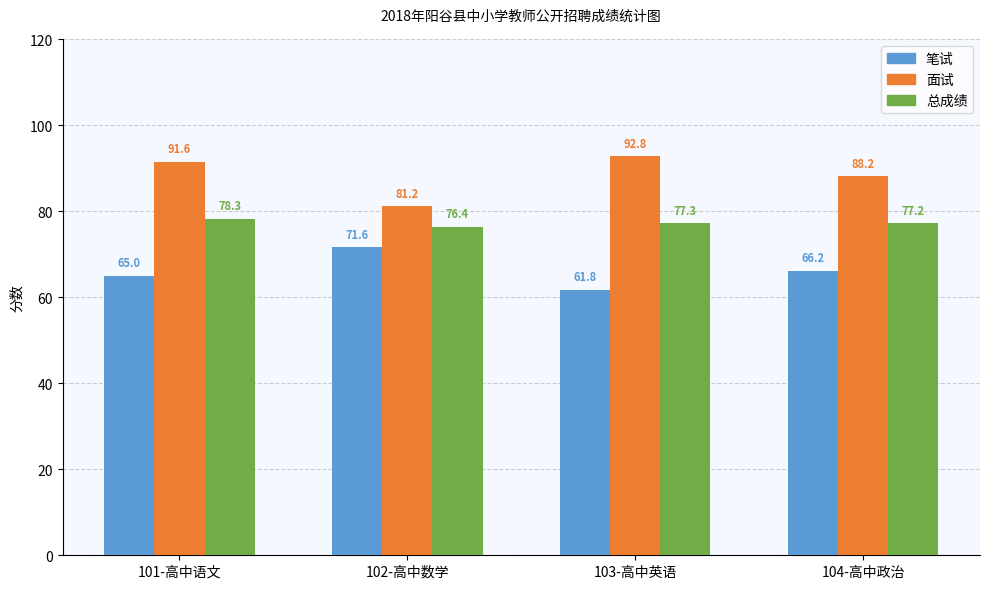

Reading right to left, extract all data points from this chart.

笔试: 104-高中政治=66.2	103-高中英语=61.8	102-高中数学=71.6	101-高中语文=65.0
面试: 104-高中政治=88.2	103-高中英语=92.8	102-高中数学=81.2	101-高中语文=91.6
总成绩: 104-高中政治=77.2	103-高中英语=77.3	102-高中数学=76.4	101-高中语文=78.3